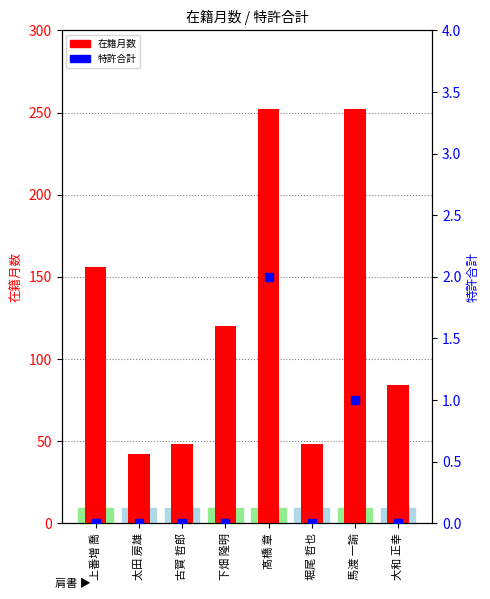

Which series has the widest spread of Y values?

在籍月数